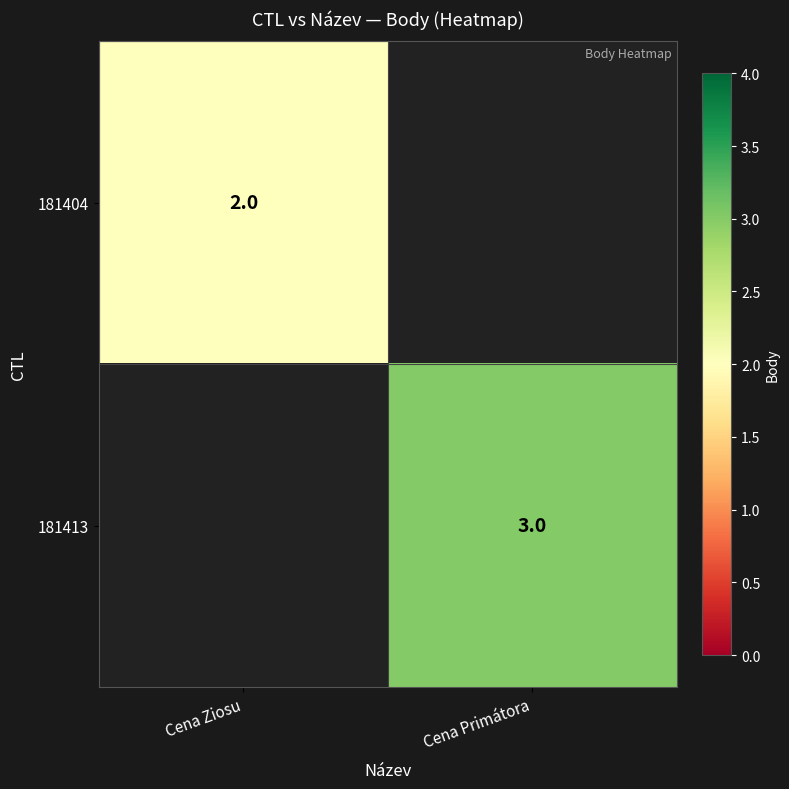

Is the value of 181404 at Cena Ziosu greater than the value of 181413 at Cena Primátora?

No